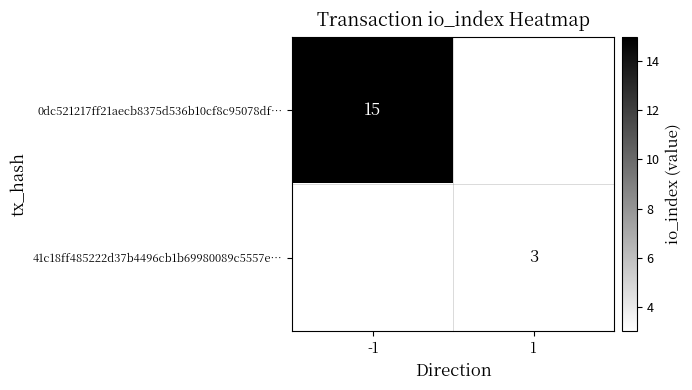

Which category has the lowest value across all series?

1